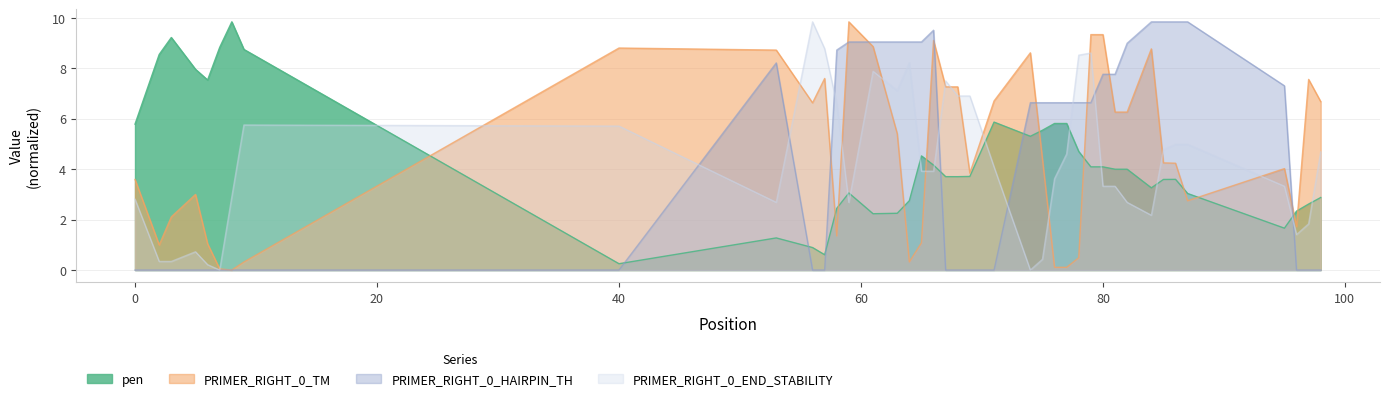

What is the greatest value displayed?

9.8